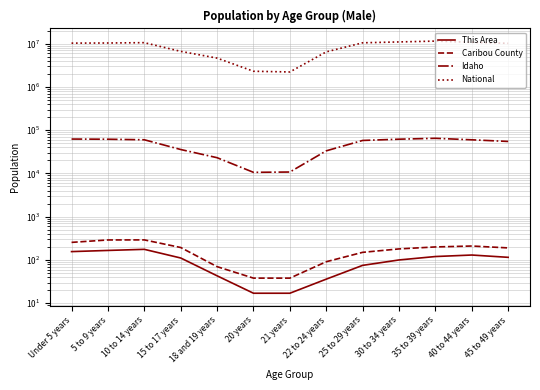

Which series has the largest range (max minus min)?

National